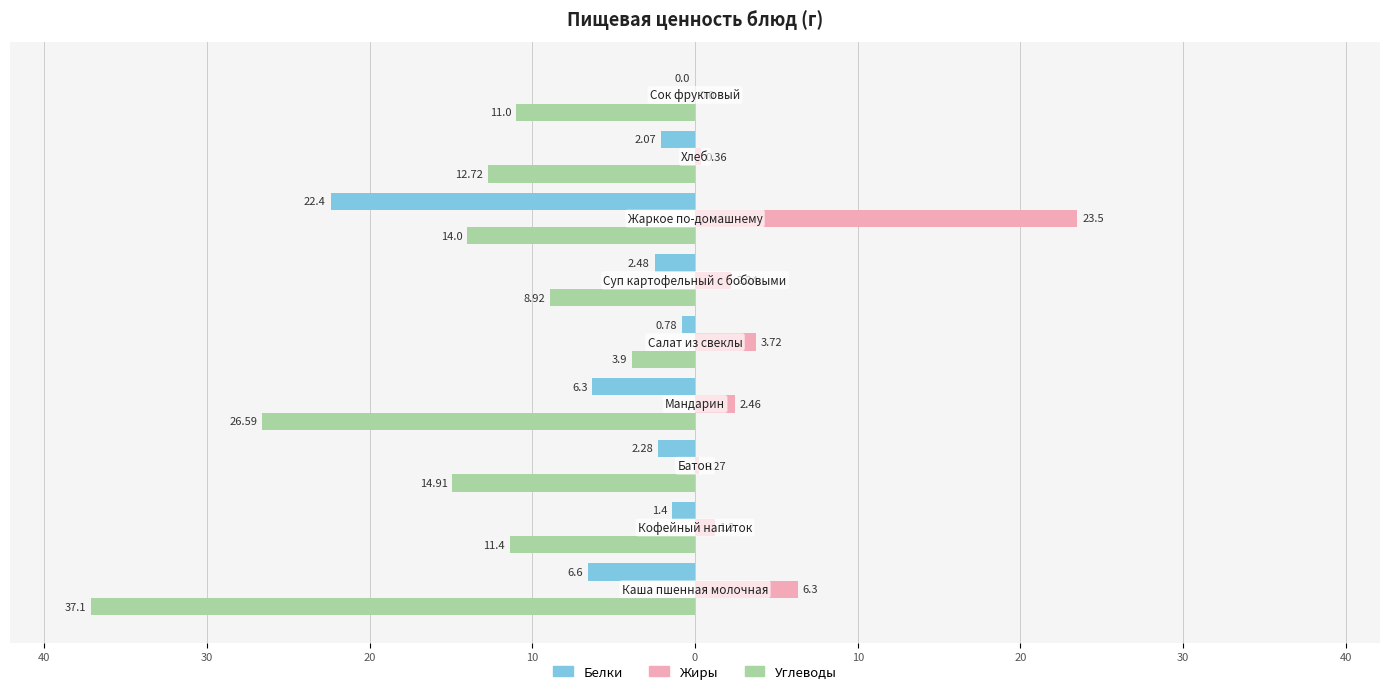

What are all the series names shown in the legend?

Белки, Жиры, Углеводы